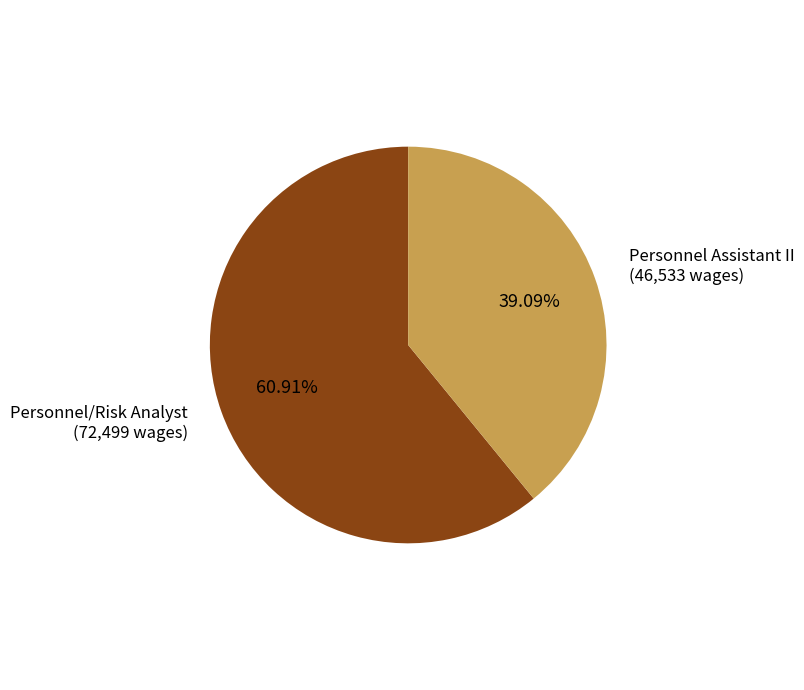

True or false: Personnel Assistant II accounts for 49% of the total.

False